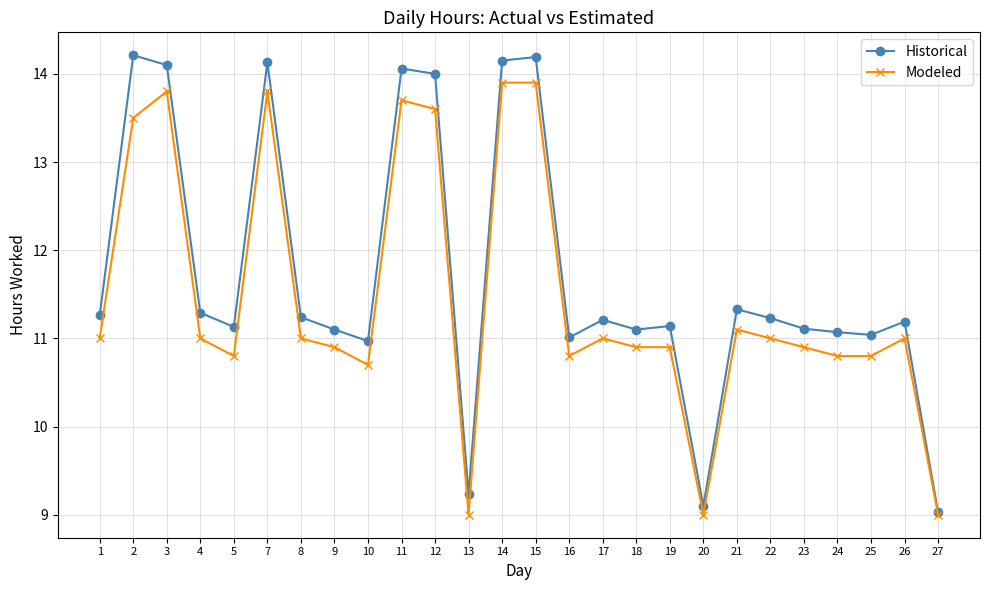

What is the total value across all series at 3?

27.9